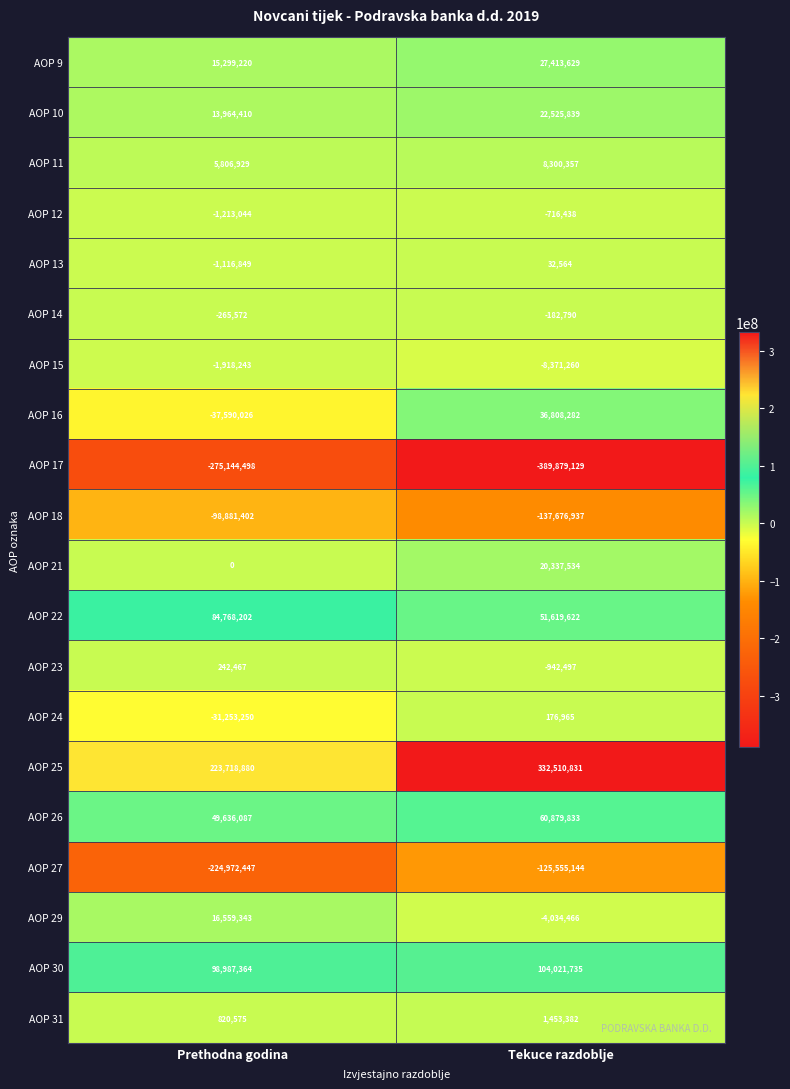

Count the number of data series in this chart.

20